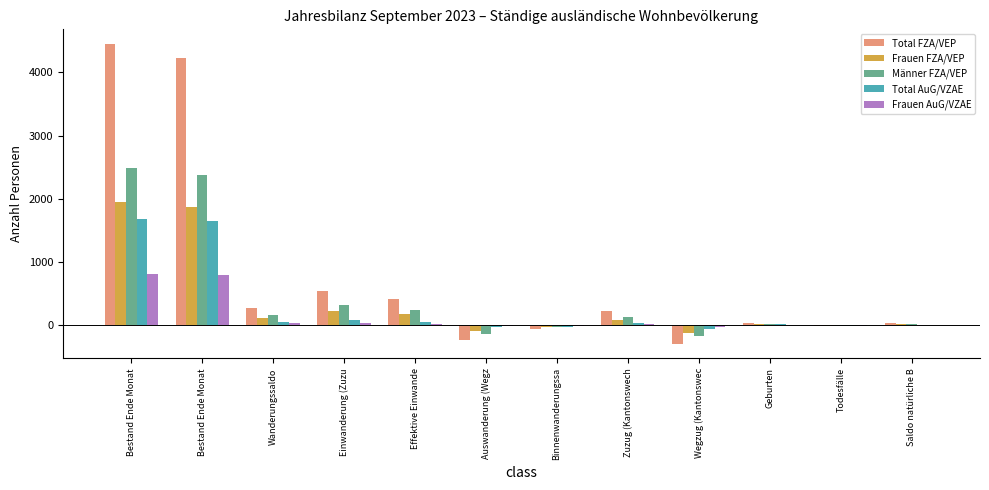

Which has a higher value, Wanderungssaldo or Binnenwanderungssa?

Wanderungssaldo